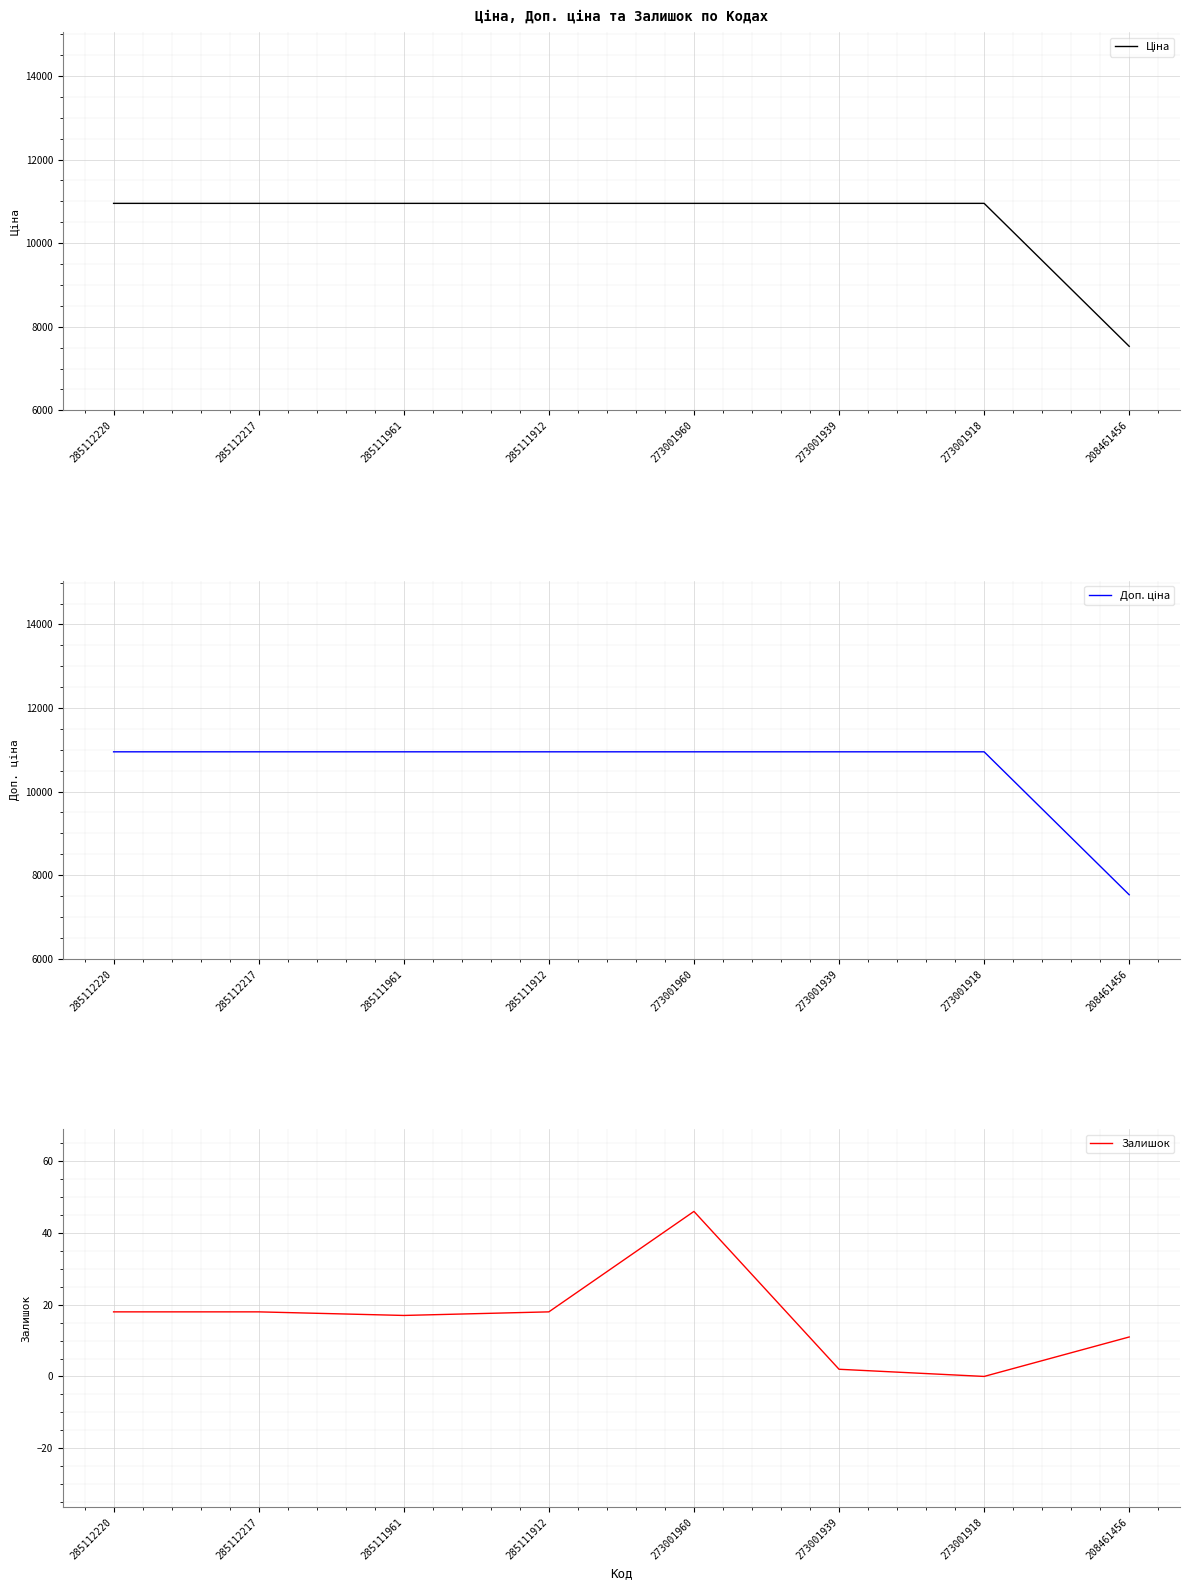

Reading left to right, extract all data points from this chart.

Ціна: 285112220=10952.0	285112217=10952.0	285111961=10952.0	285111912=10952.0	273001960=10952.0	273001939=10952.0	273001918=10952.0	208461456=7530.7
Доп. ціна: 285112220=10952.0	285112217=10952.0	285111961=10952.0	285111912=10952.0	273001960=10952.0	273001939=10952.0	273001918=10952.0	208461456=7530.7
Залишок: 285112220=18.0	285112217=18.0	285111961=17.0	285111912=18.0	273001960=46.0	273001939=2.0	273001918=0.0	208461456=11.0